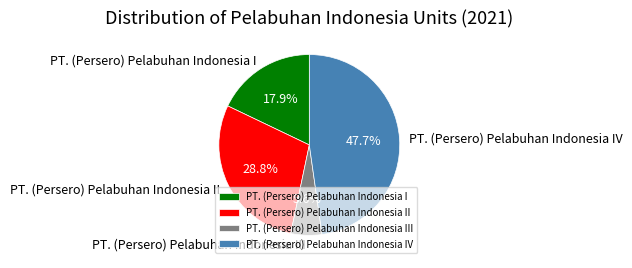

Between PT. (Persero) Pelabuhan Indonesia III and PT. (Persero) Pelabuhan Indonesia II, which is larger?

PT. (Persero) Pelabuhan Indonesia II